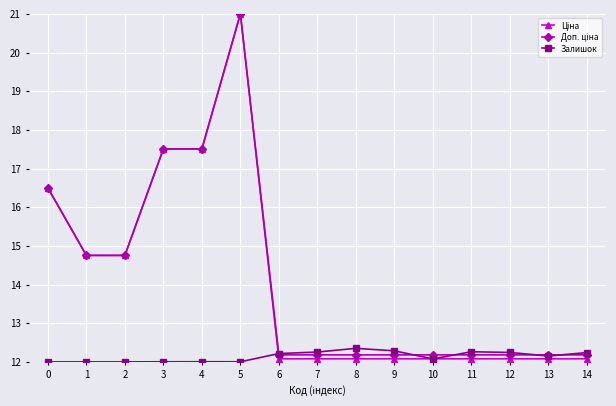

What is the sum of the Залишок values at 12 and 6?

24.5